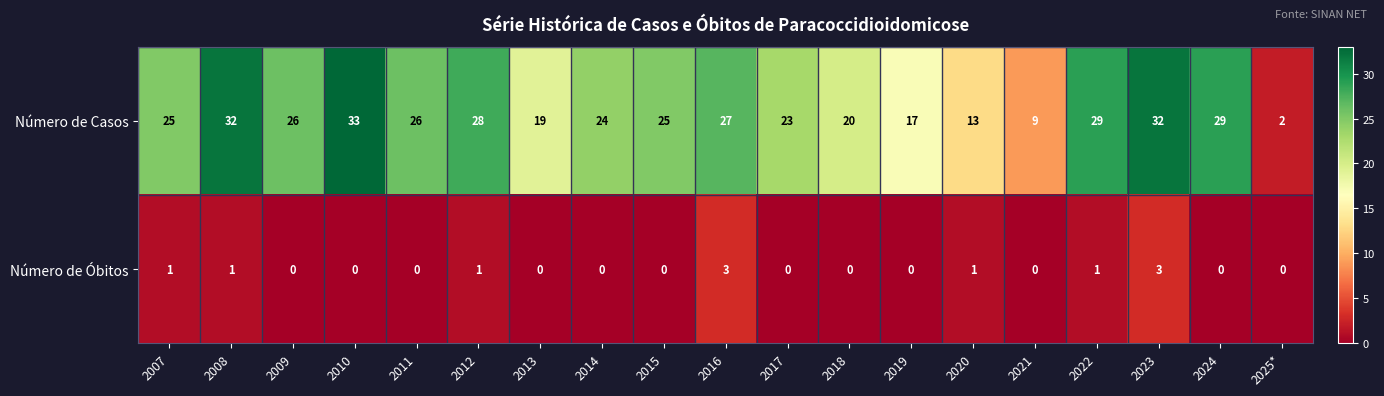

List the series in order of their overall mean, lowest first.

Número de Óbitos, Número de Casos